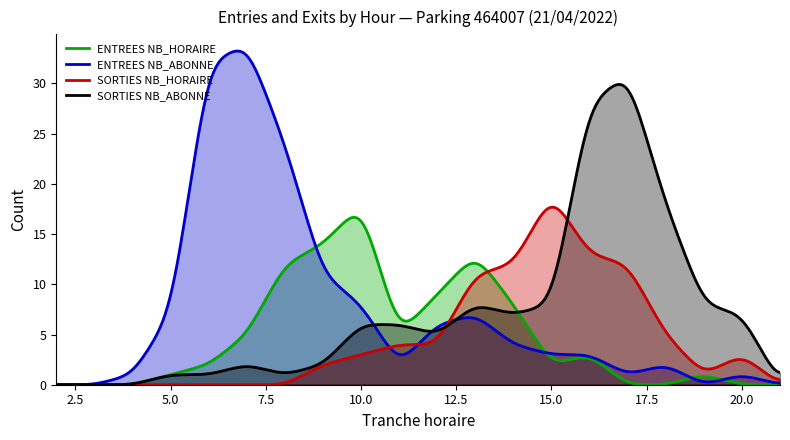

Does the chart have visible grid lines?

No